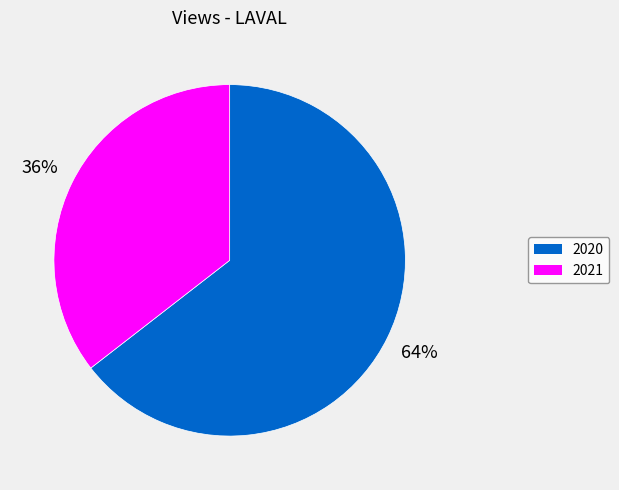

Which slice is the largest?

2020